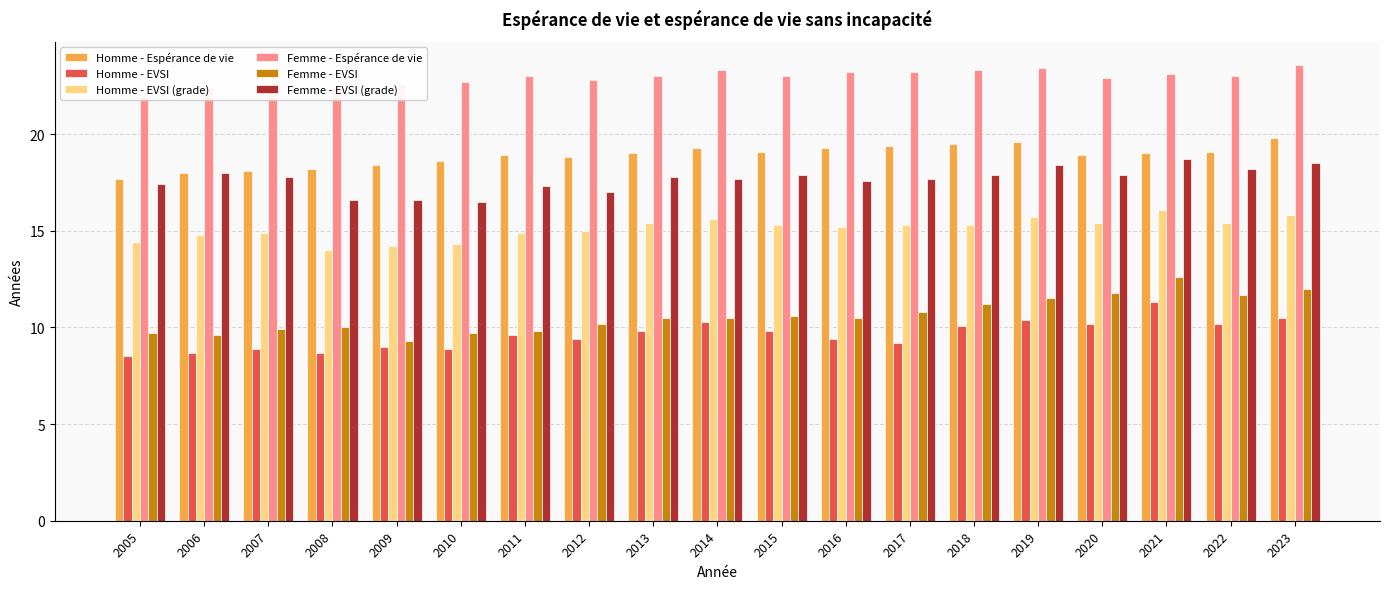

What is the difference between the second highest and minimum values in the Homme - EVSI series?

2.0